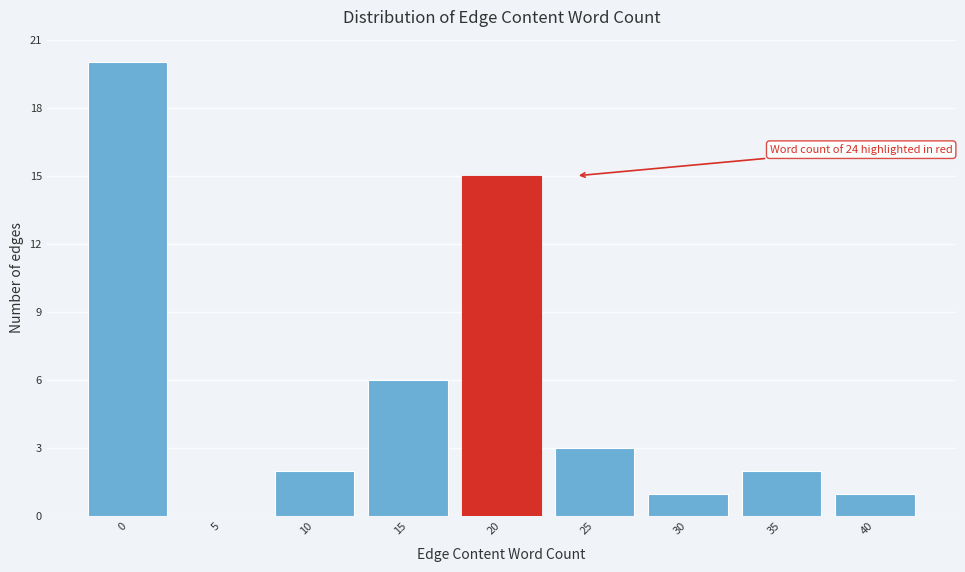

Reading right to left, extract all data points from this chart.

40=1	35=2	30=1	25=3	20=15	15=6	10=2	5=0	0=20